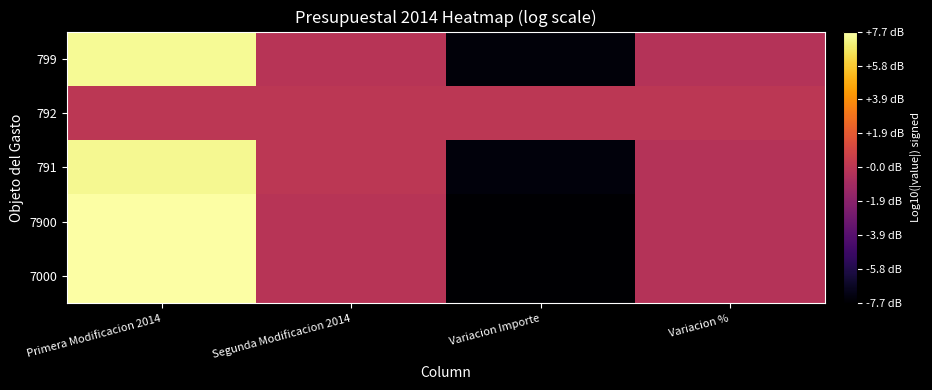

At which category is the sum across all series the highest?

Primera Modificacion 2014